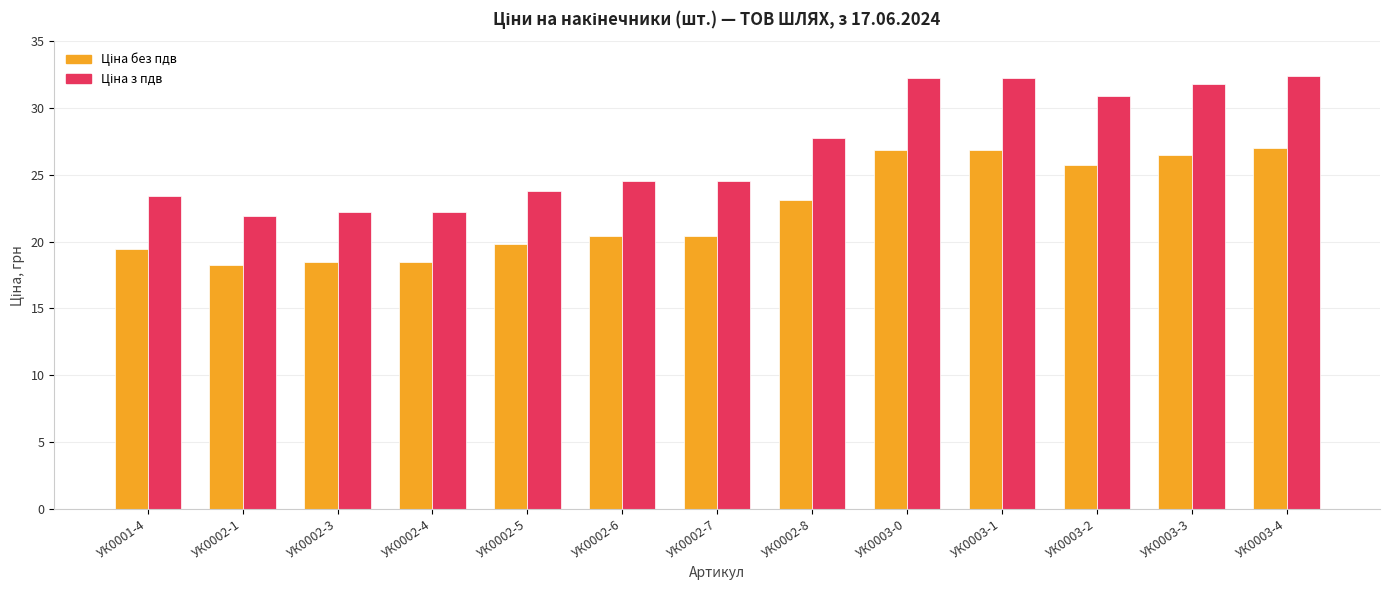

What is the label of the 8th bar from the right?

УК0002-6